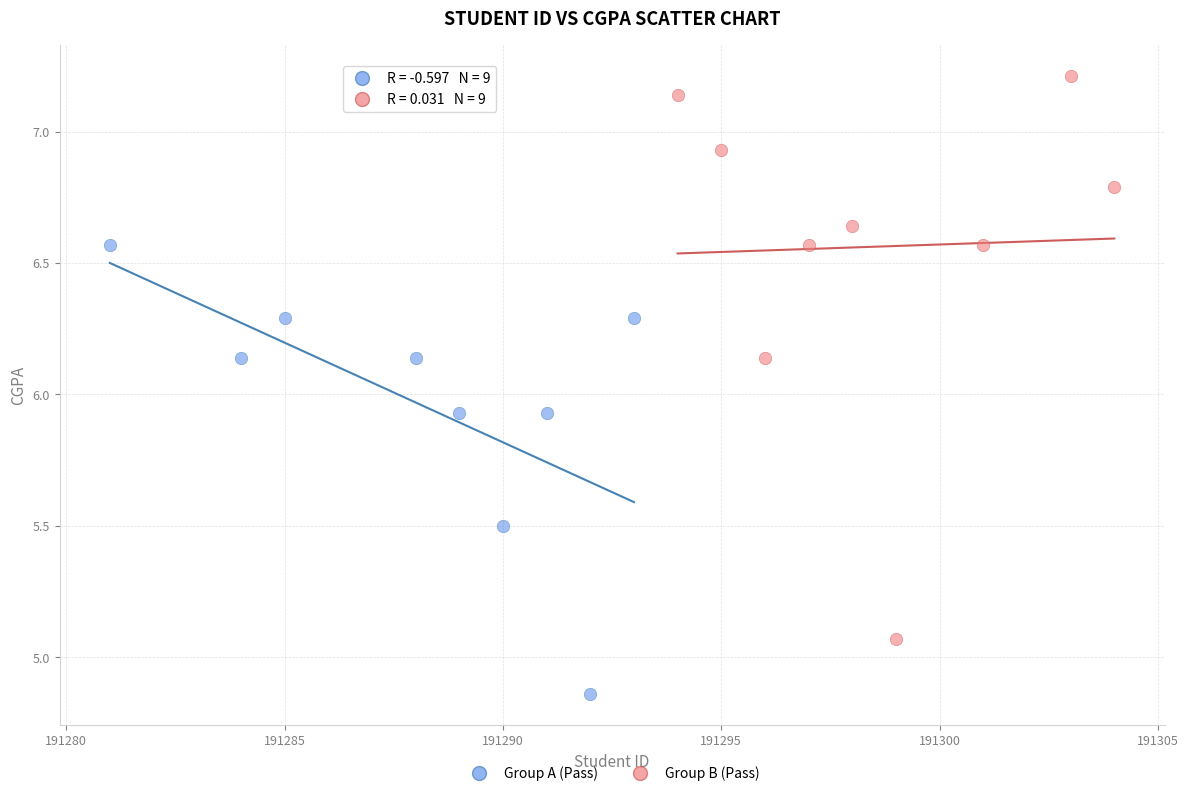

Which series contains the highest Y value?

Group B (Pass)